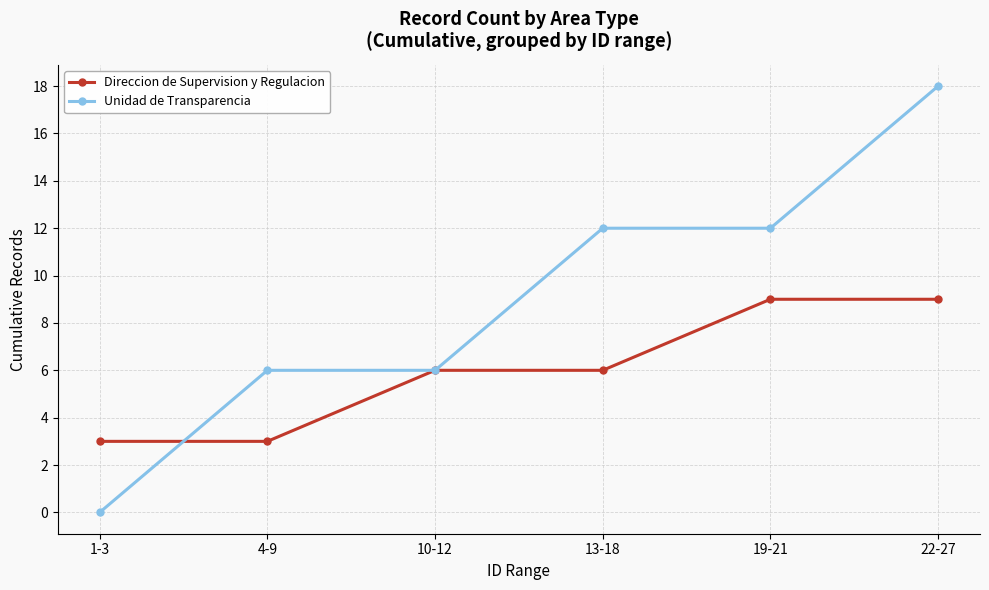

Between 10-12 and 22-27, which series saw the biggest shift?

Unidad de Transparencia